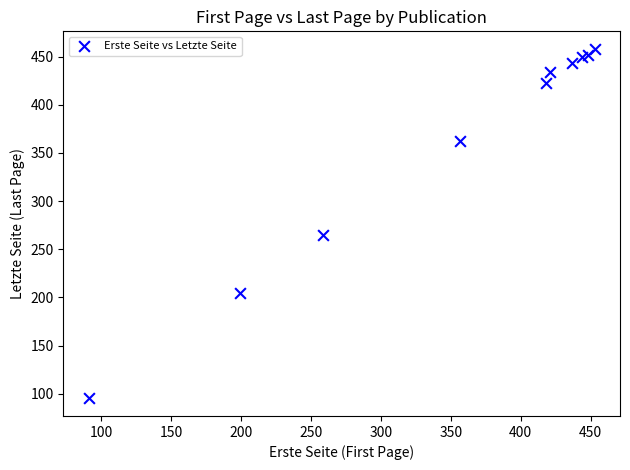

What is the range of Y values (max minus min)?

363